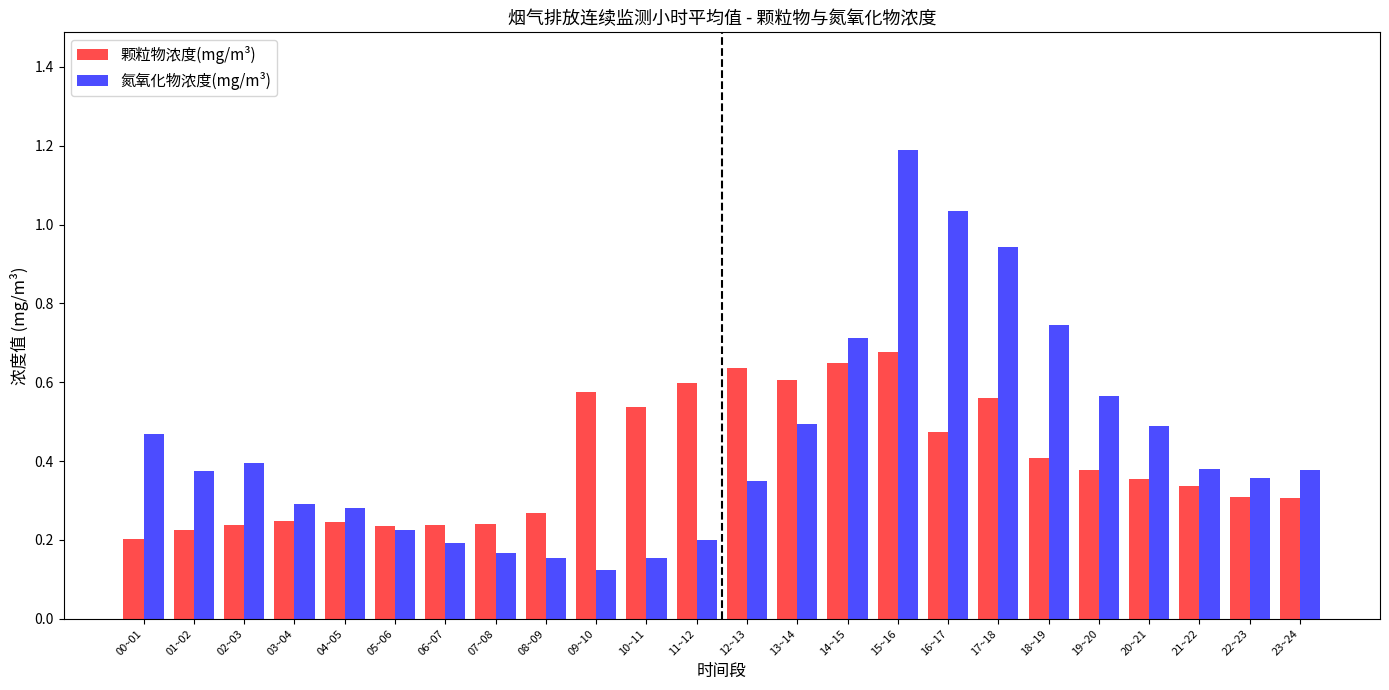

What is the greatest value displayed?

1.2